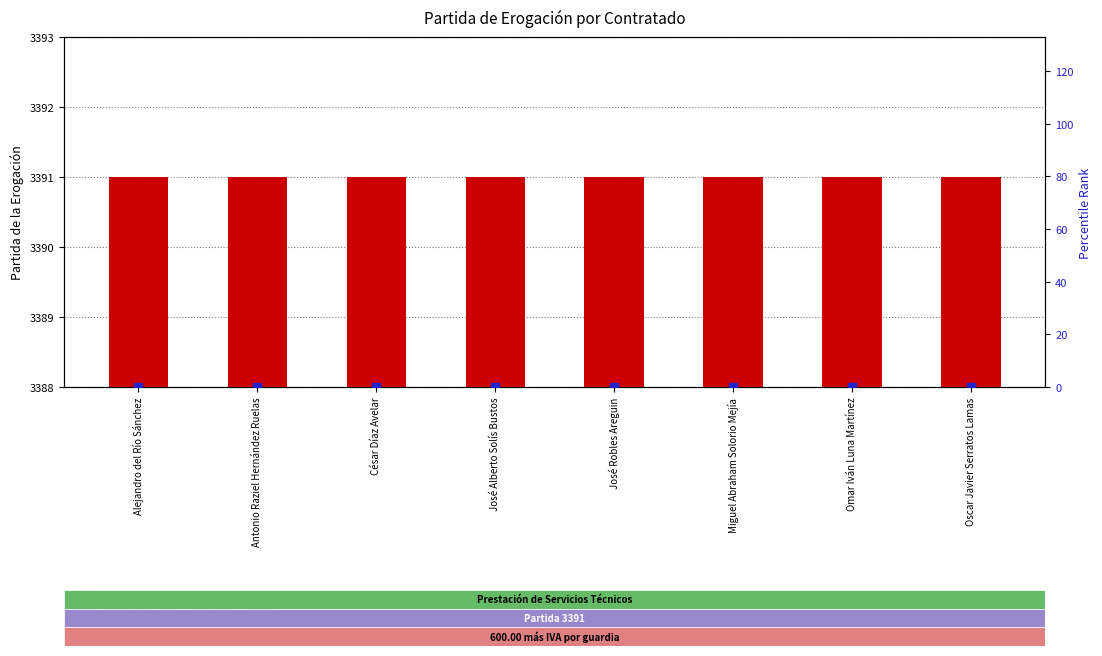

Which series has the widest spread of Y values?

Partida de la erogación